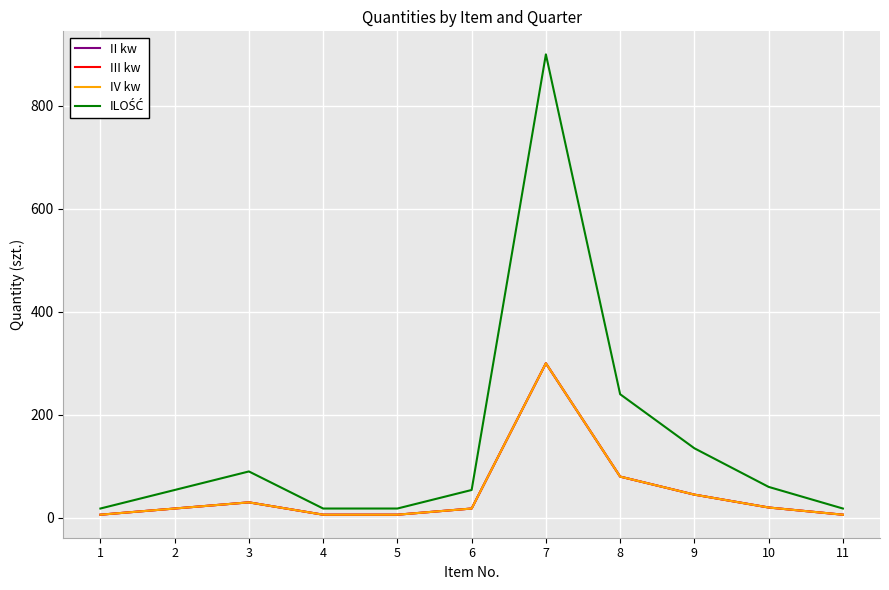

Does the chart display data point markers on the line(s)?

No